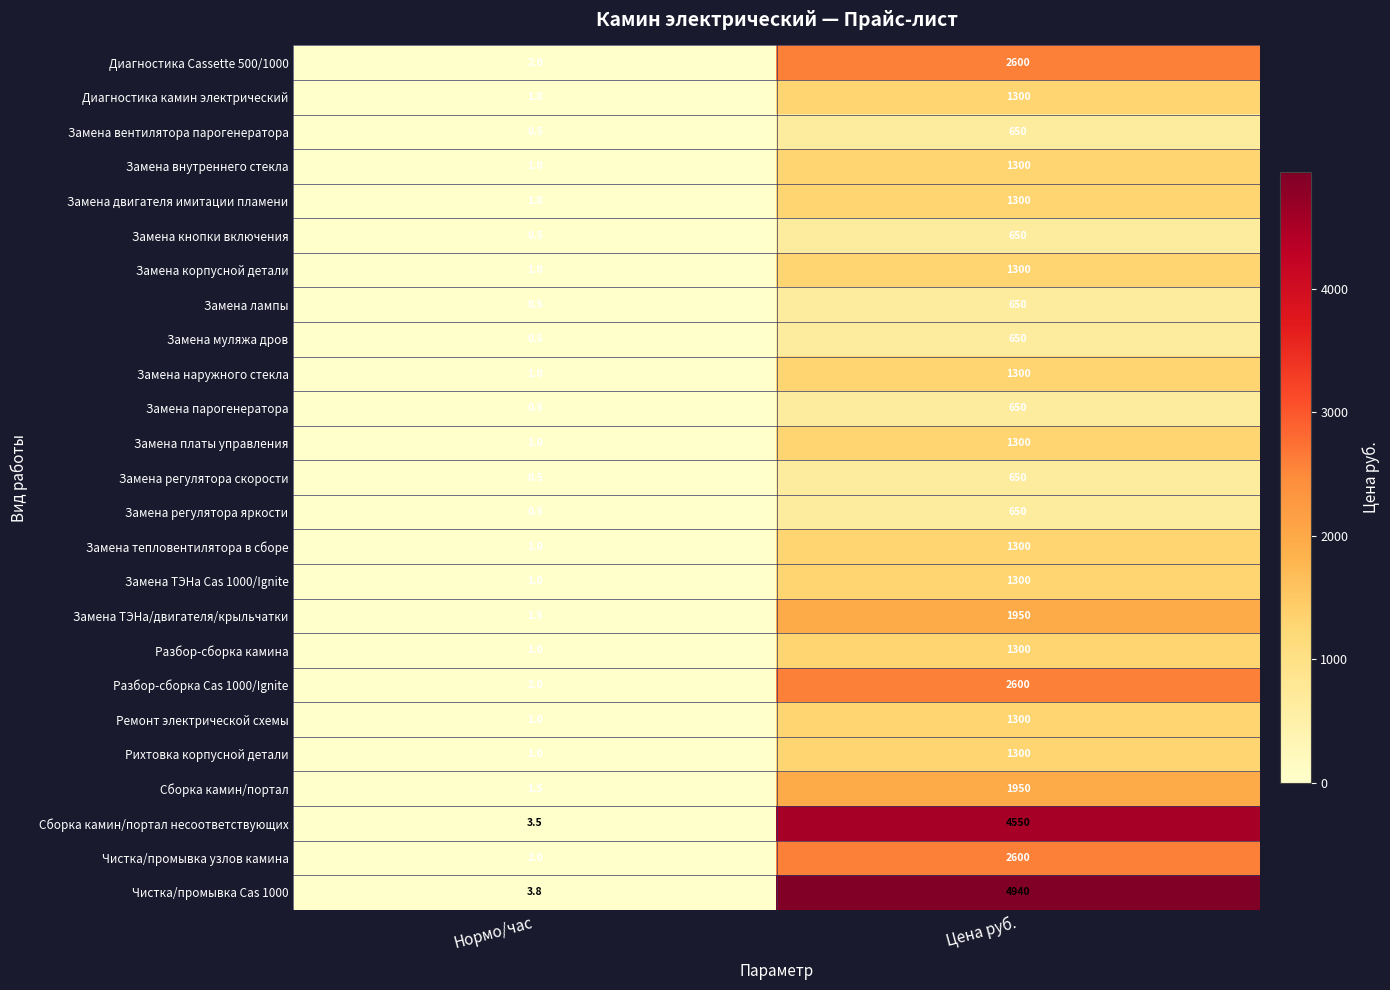

The Замена лампы series shows 0.5 at Нормо/час. True or false?

True